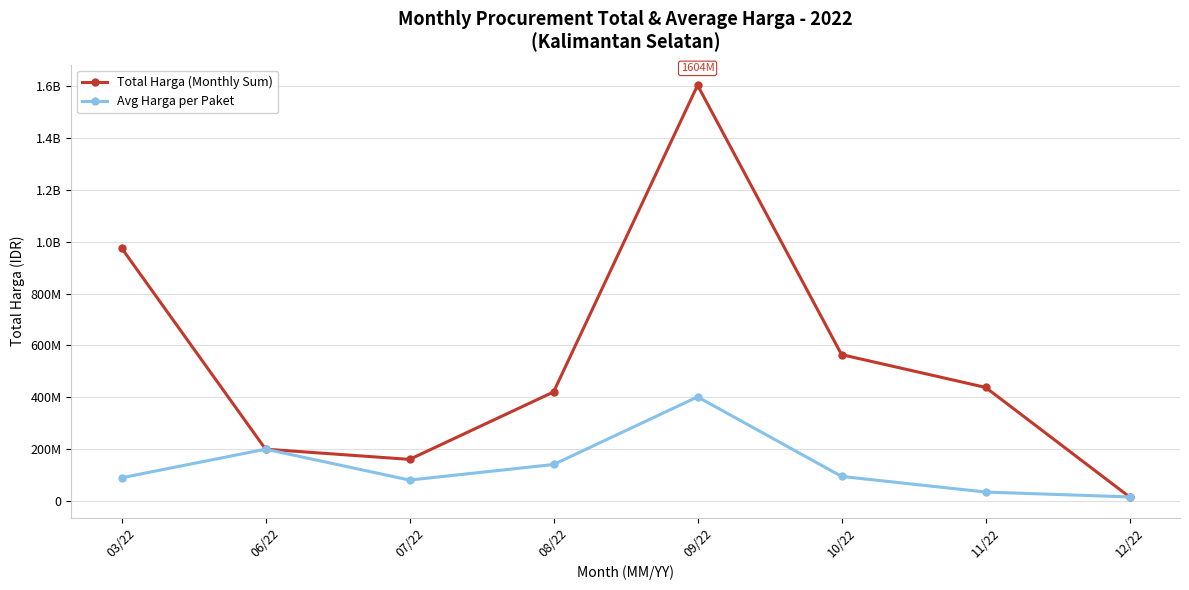

What are all the series names shown in the legend?

Total Harga (Monthly Sum), Avg Harga per Paket